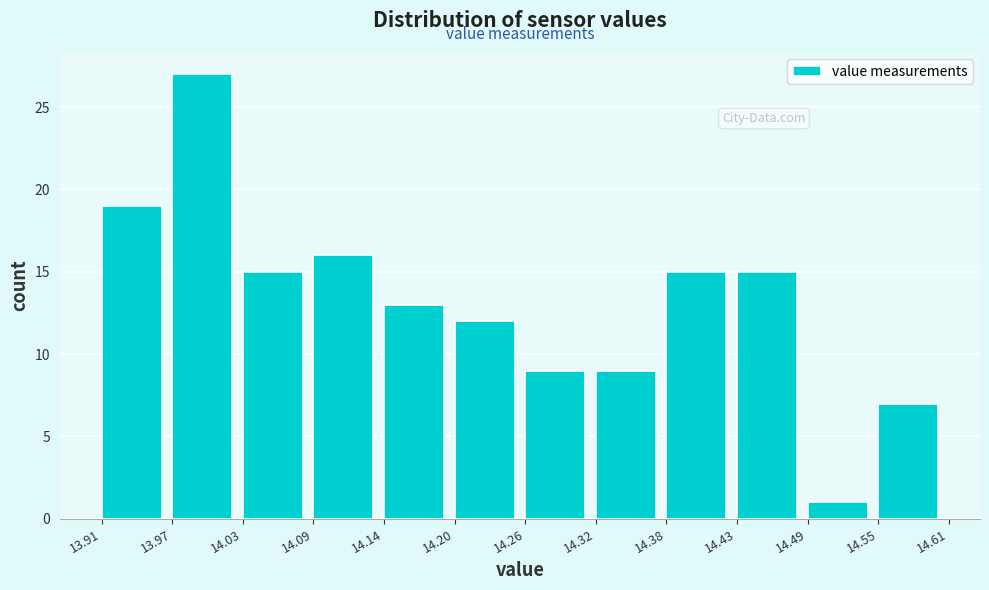

Reading left to right, list every bar in this chart as the range it spans on the x-axis followed by its height. The values are not printed on the chart, so give them approximately, as read against the axis.

13.91 to 13.97: 19
13.97 to 14.03: 27
14.03 to 14.09: 15
14.09 to 14.14: 16
14.14 to 14.20: 13
14.20 to 14.26: 12
14.26 to 14.32: 9
14.32 to 14.38: 9
14.38 to 14.43: 15
14.43 to 14.49: 15
14.49 to 14.55: 1
14.55 to 14.61: 7